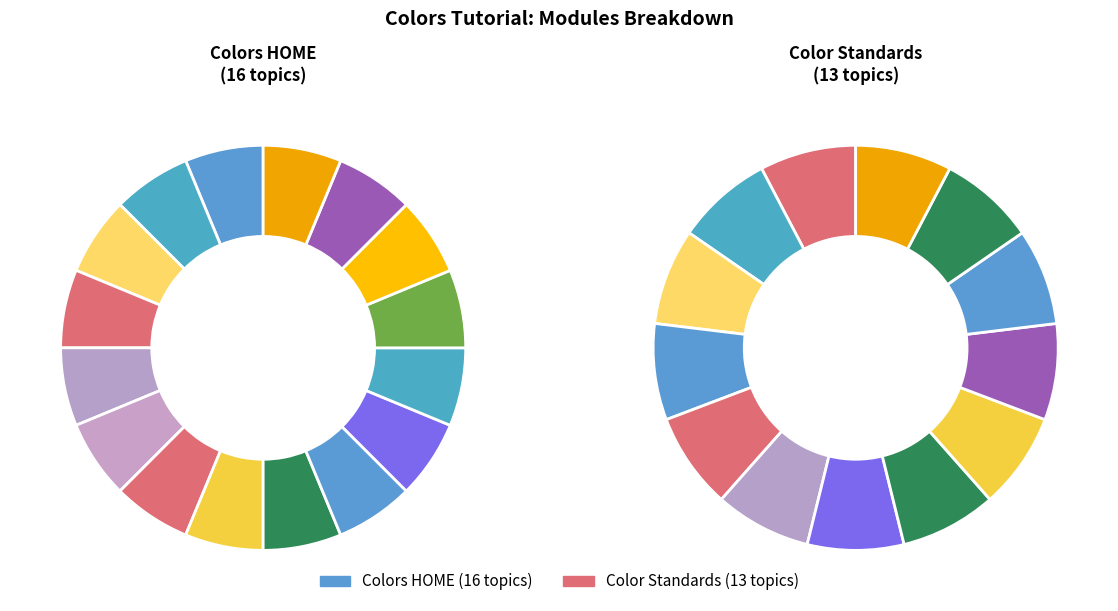

Which category has the smallest portion of the pie?

Color Standards